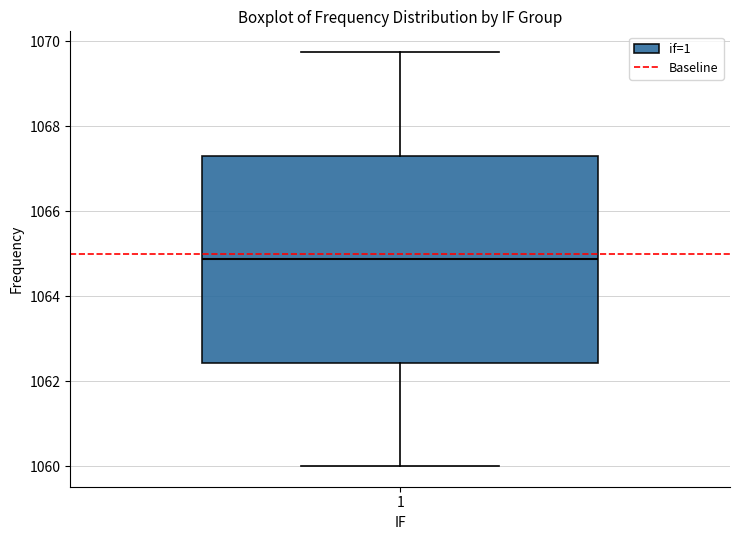

Where does the lower whisker of the box at x = 1 end on the y-axis? The values are not printed on the chart, so give them approximately, as read against the axis.

1060.0